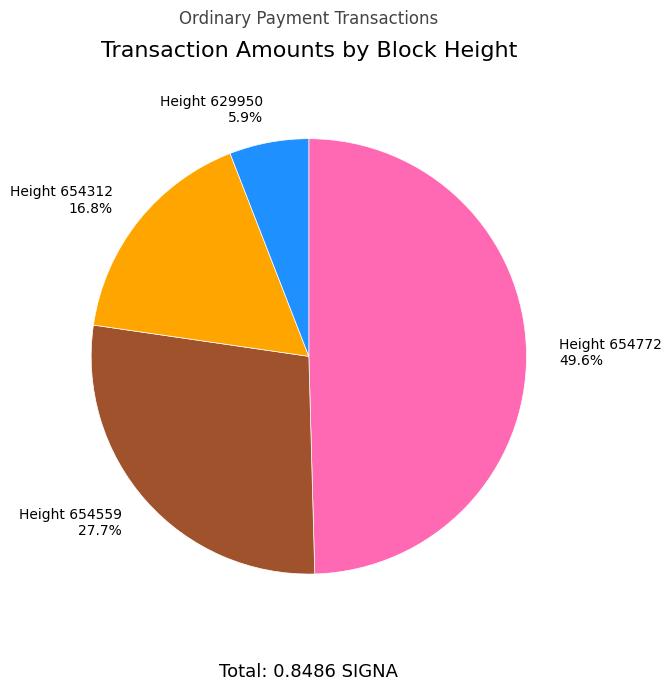

To the nearest percent, what percentage of the pie is Height 654312?

17%